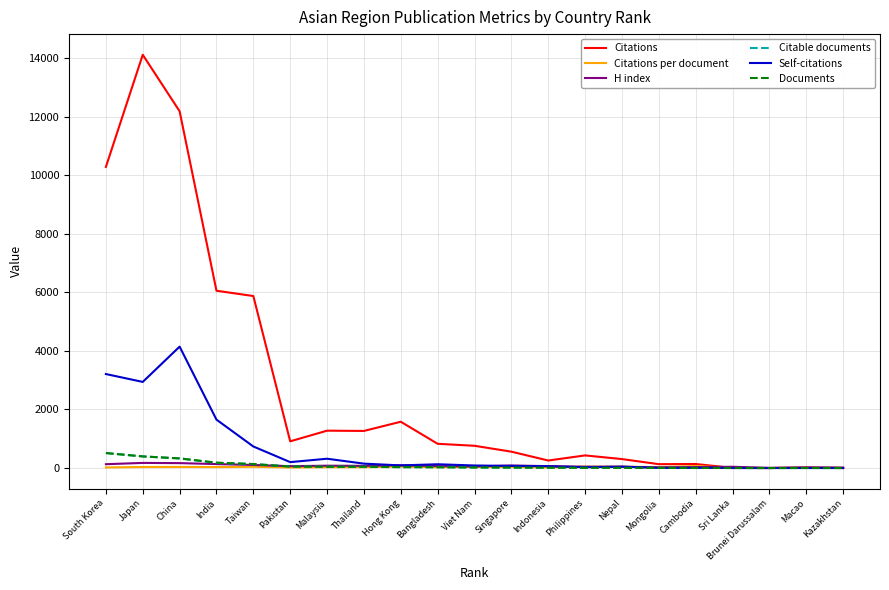

Between China and Bangladesh, which series saw the biggest shift?

Citations